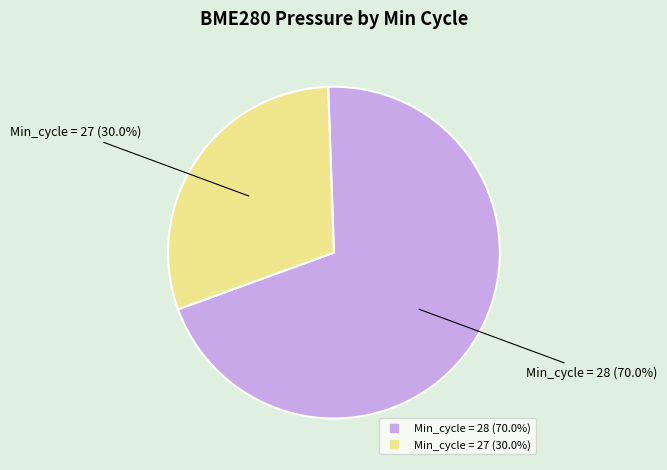

To the nearest percent, what is the average slice percentage?

50%